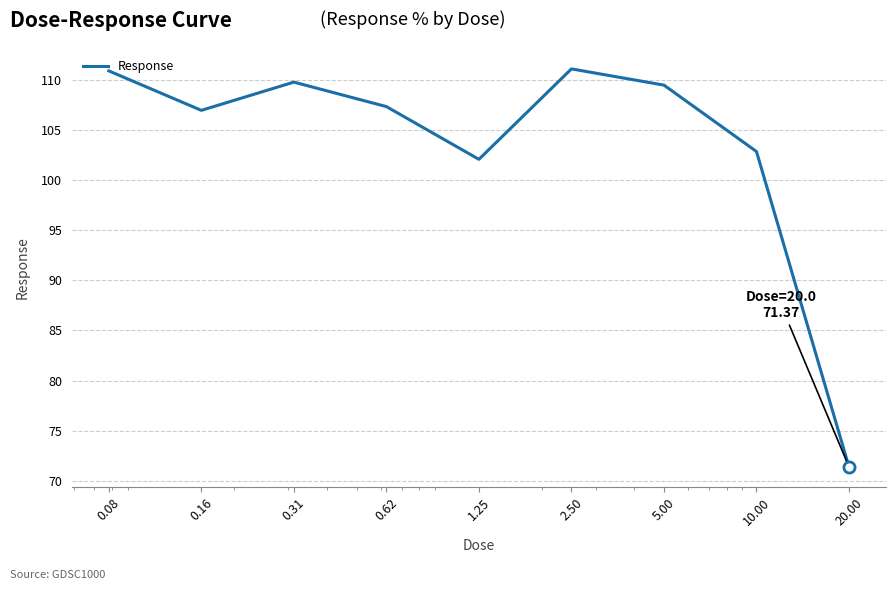

Count the number of data series in this chart.

1